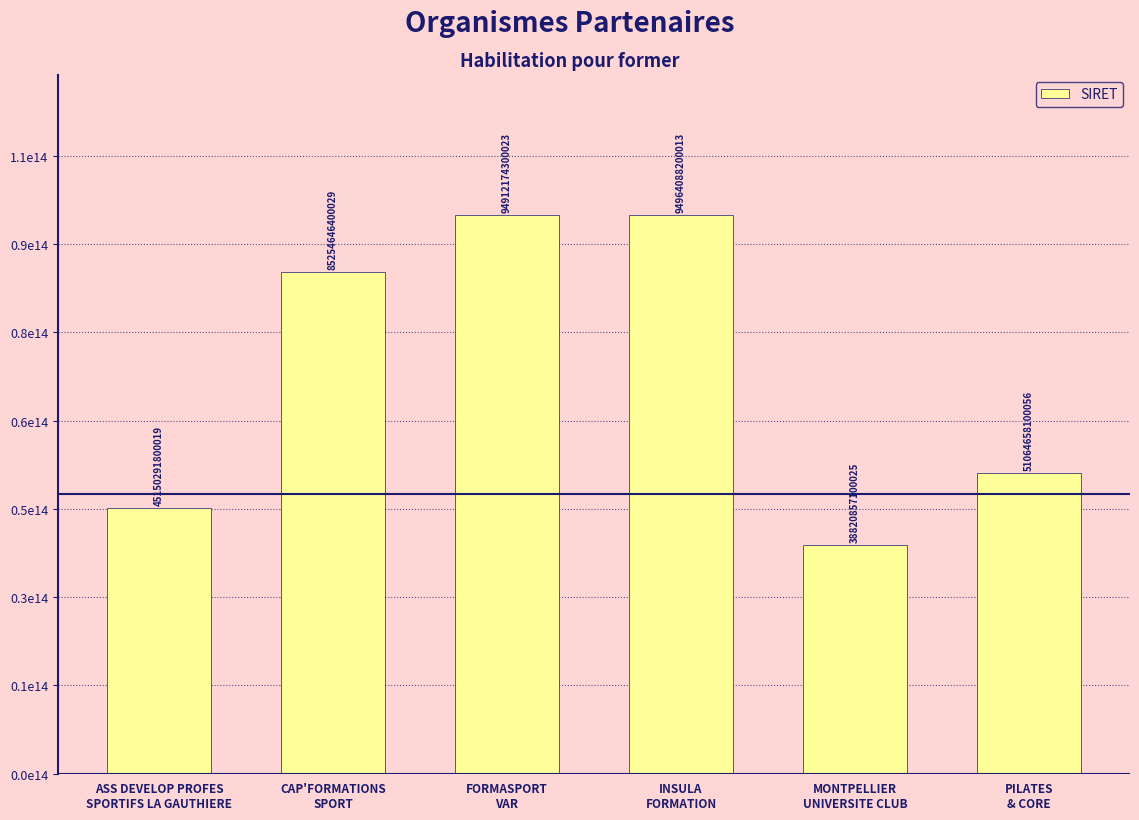

What is the minimum value shown in the chart?

38820857100025